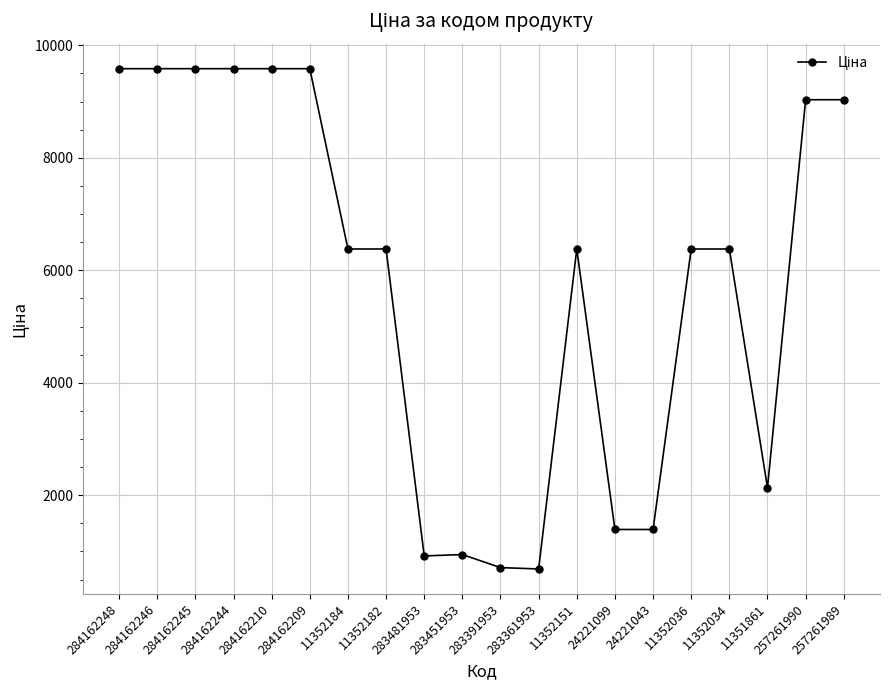

What is the label of the 6th point from the right?

24221043